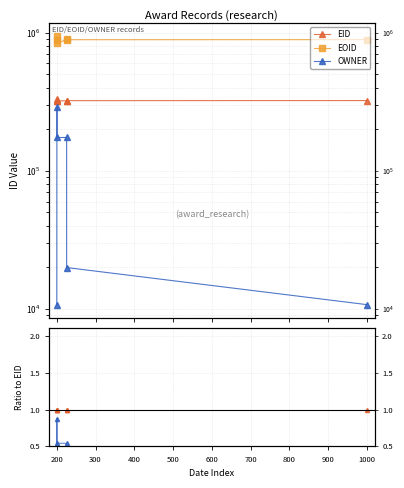

List the series in order of their overall mean, lowest first.

OWNER, EID, EOID